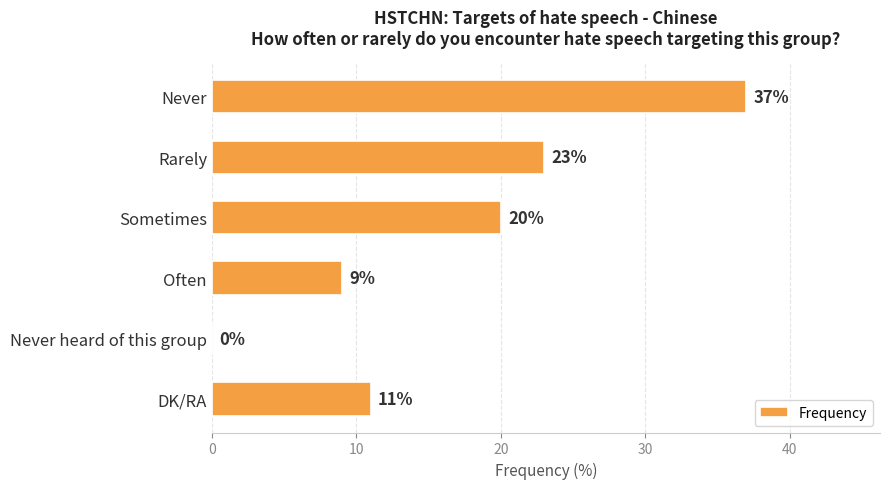

Reading bottom to top, extract all data points from this chart.

DK/RA=11	Never heard of this group=0	Often=9	Sometimes=20	Rarely=23	Never=37